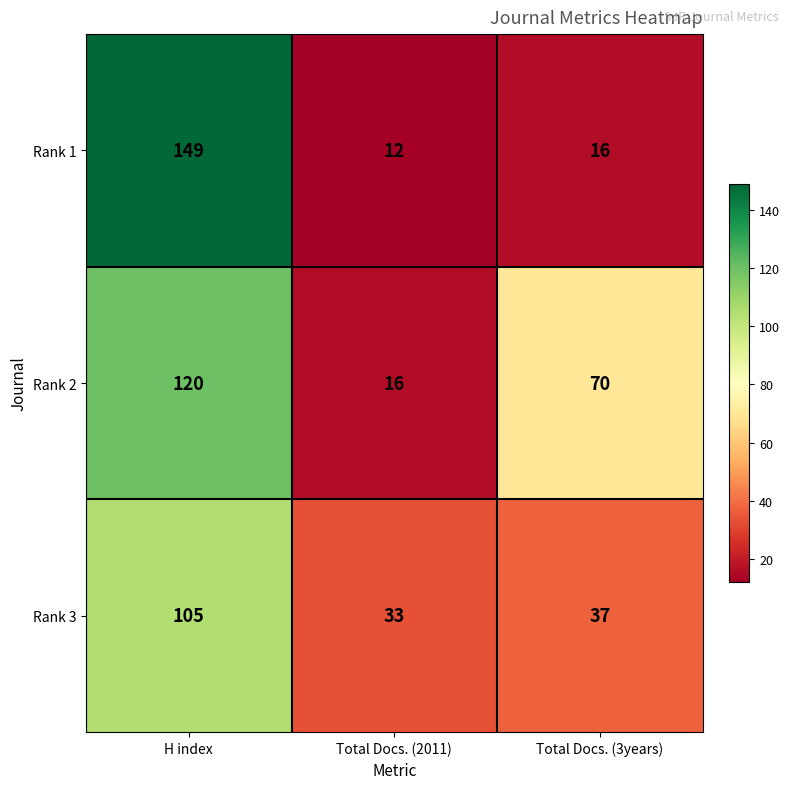

At H index, list the series in order from smallest to largest.

Rank 3, Rank 2, Rank 1